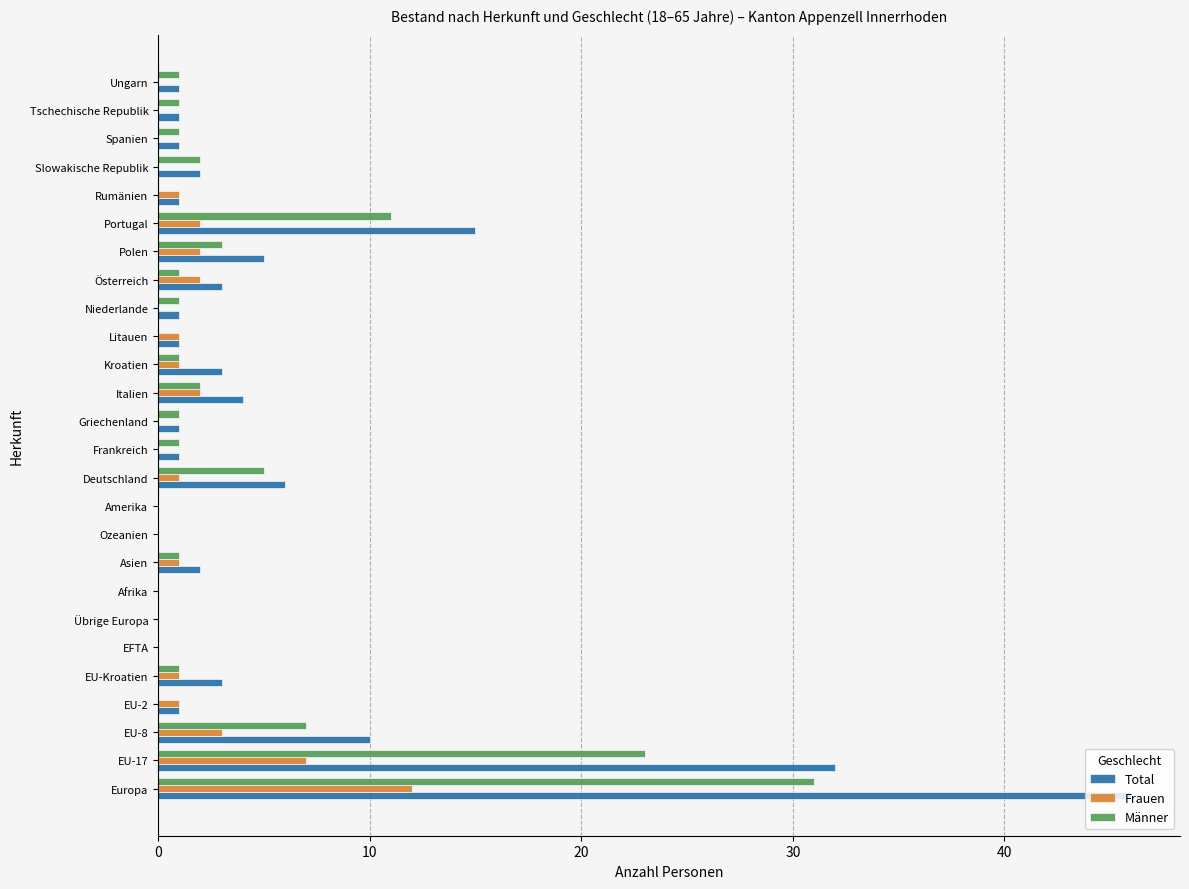

Is it true that Frauen equals 0 at Tschechische Republik?

True